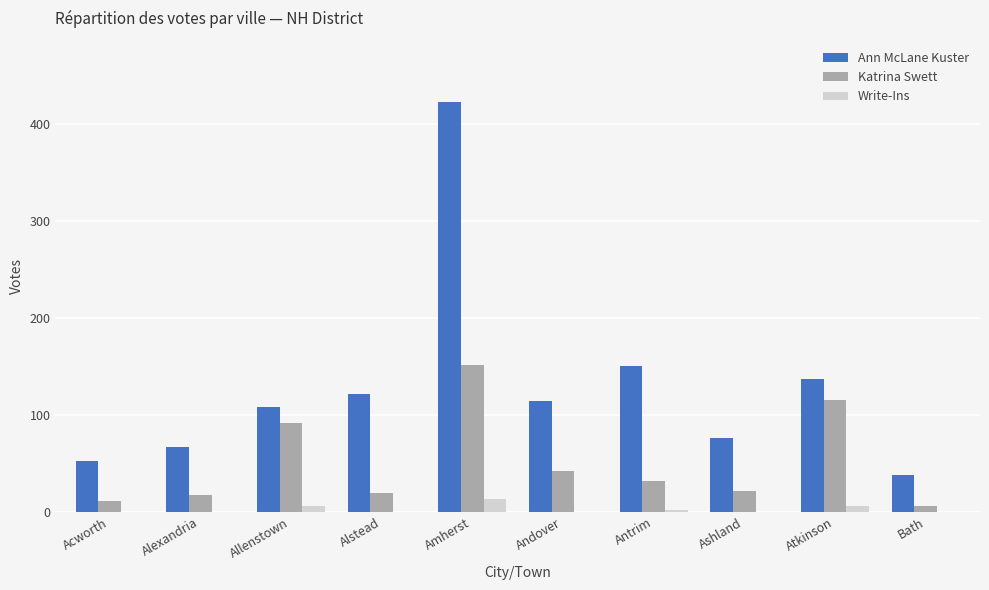

Which series has the largest total across all categories?

Ann McLane Kuster